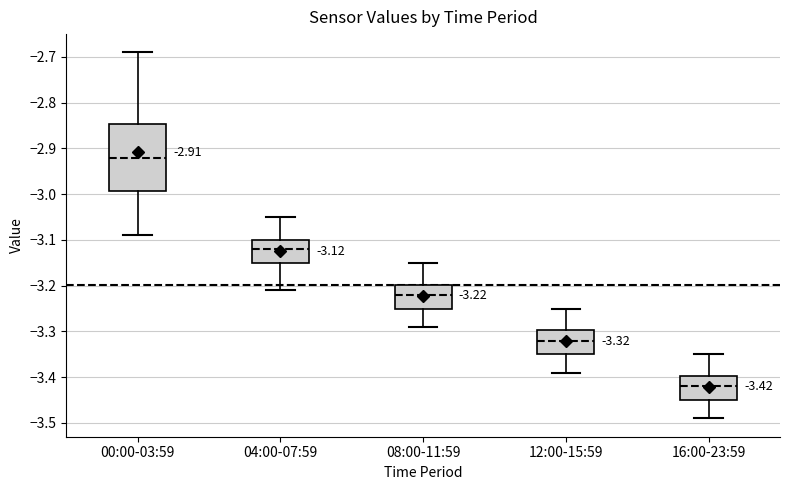

Which box is the tallest, from its lower edge to its upper edge?

00:00-03:59